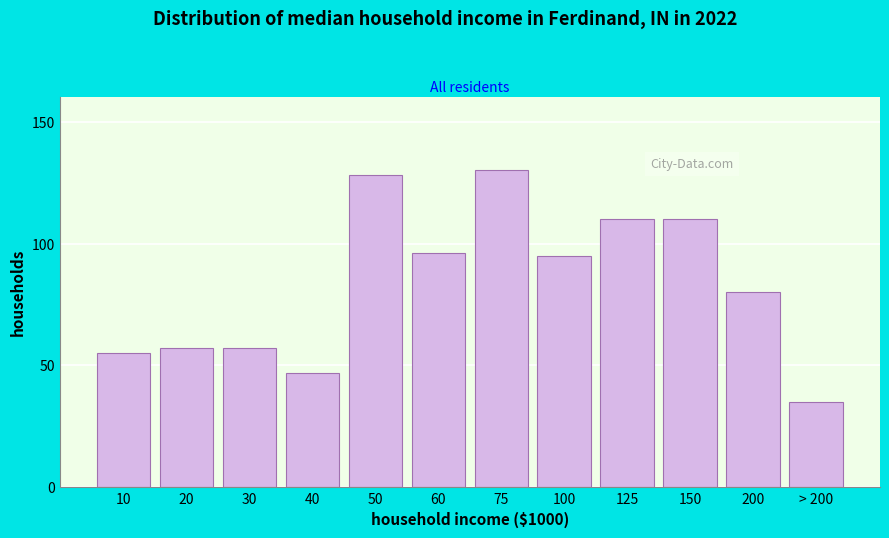

Reading left to right, list all the values displayed in this chart.

55	57	57	47	128	96	130	95	110	110	80	35